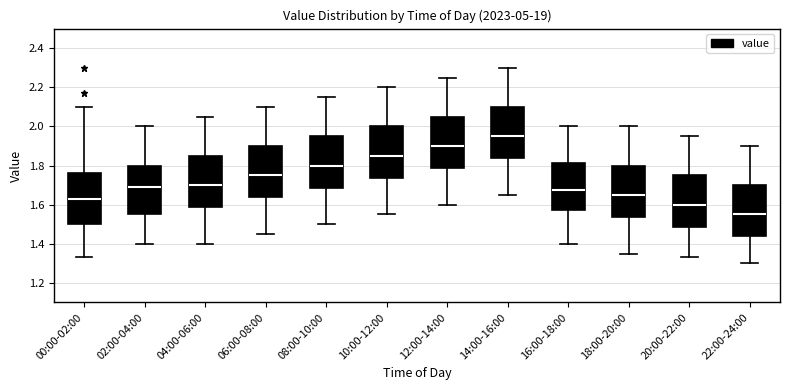

Which box's median line is the lowest?

22:00-24:00